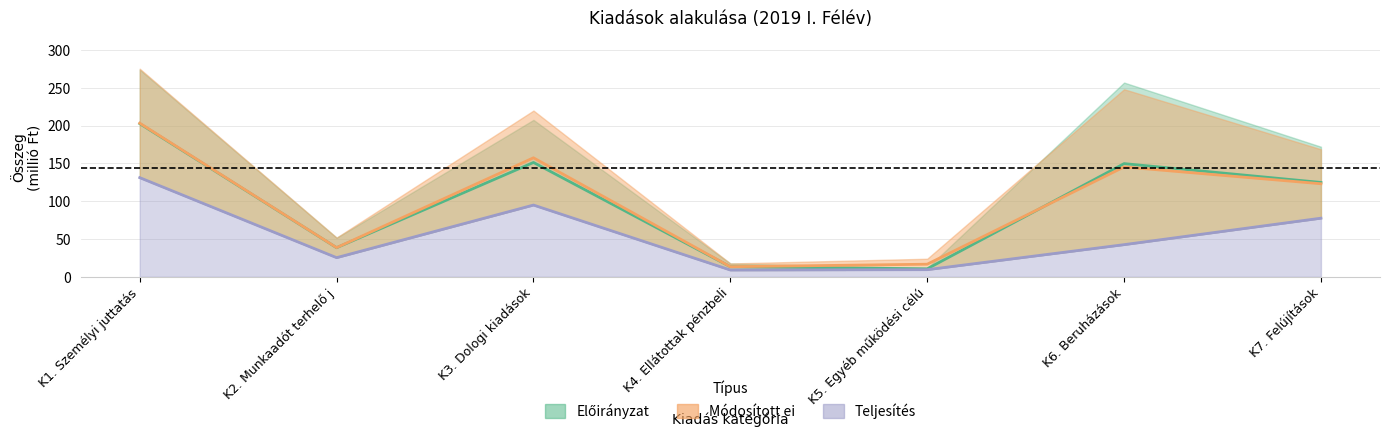

True or false: Módosított ei and Teljesítés cross at least once.

False